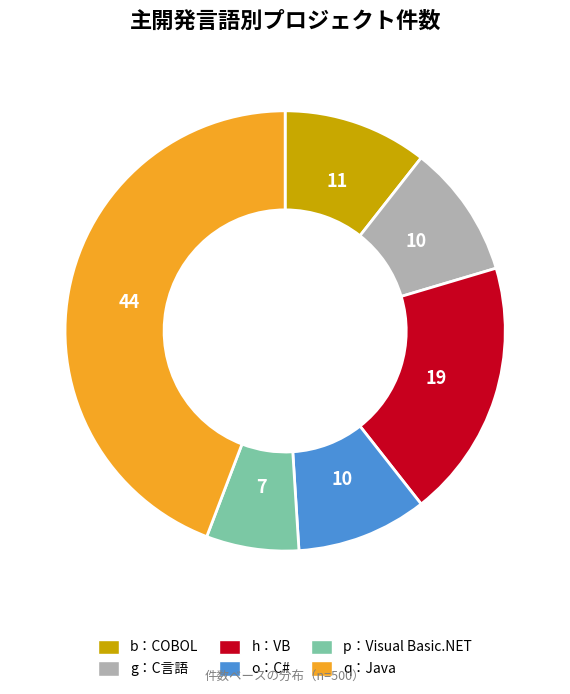

What is the ratio of the value at p：Visual Basic.NET to the value at b：COBOL?

0.6